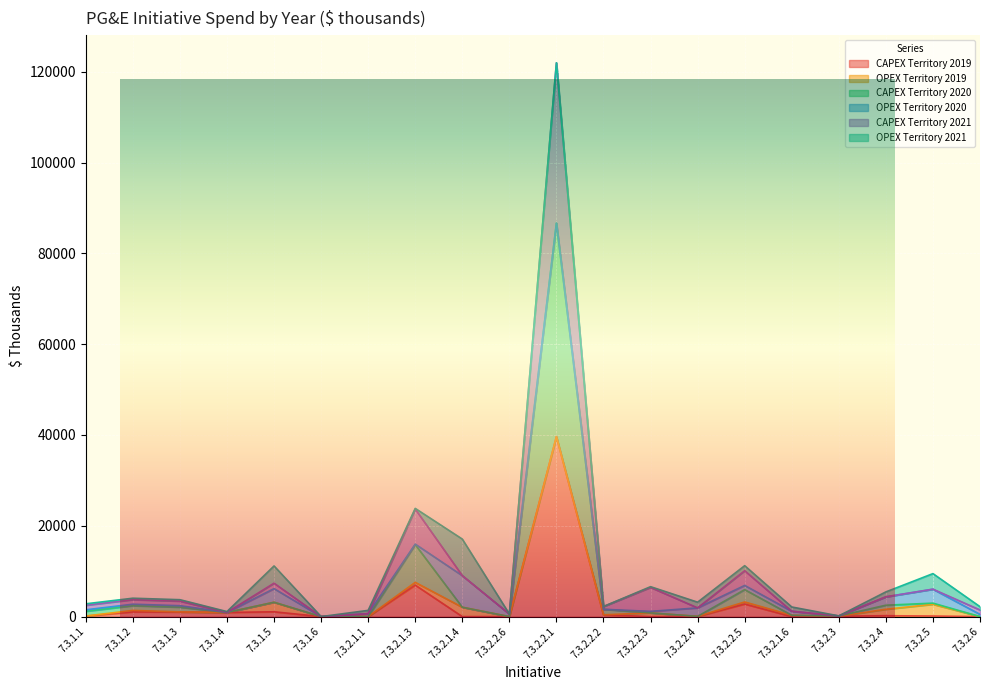

At which category does CAPEX Territory 2020 reach its first local valley?

7.3.1.4